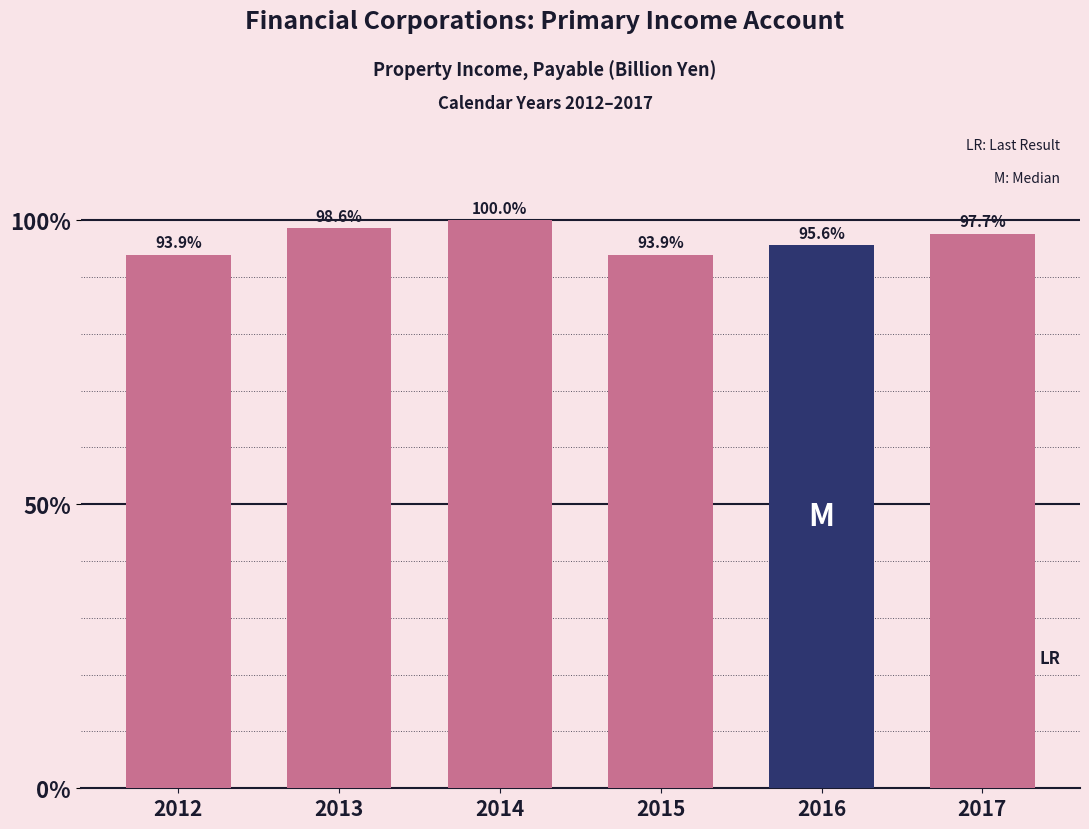

Rank the categories by value from lowest to highest.

2012, 2015, 2016, 2017, 2013, 2014